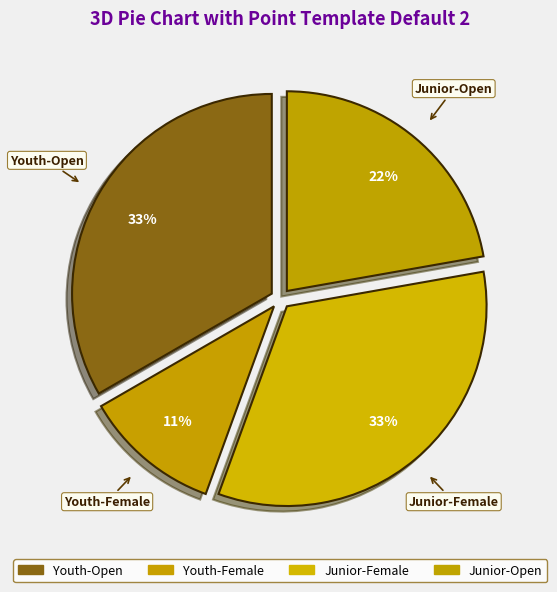

How many slices are in this pie chart?

4